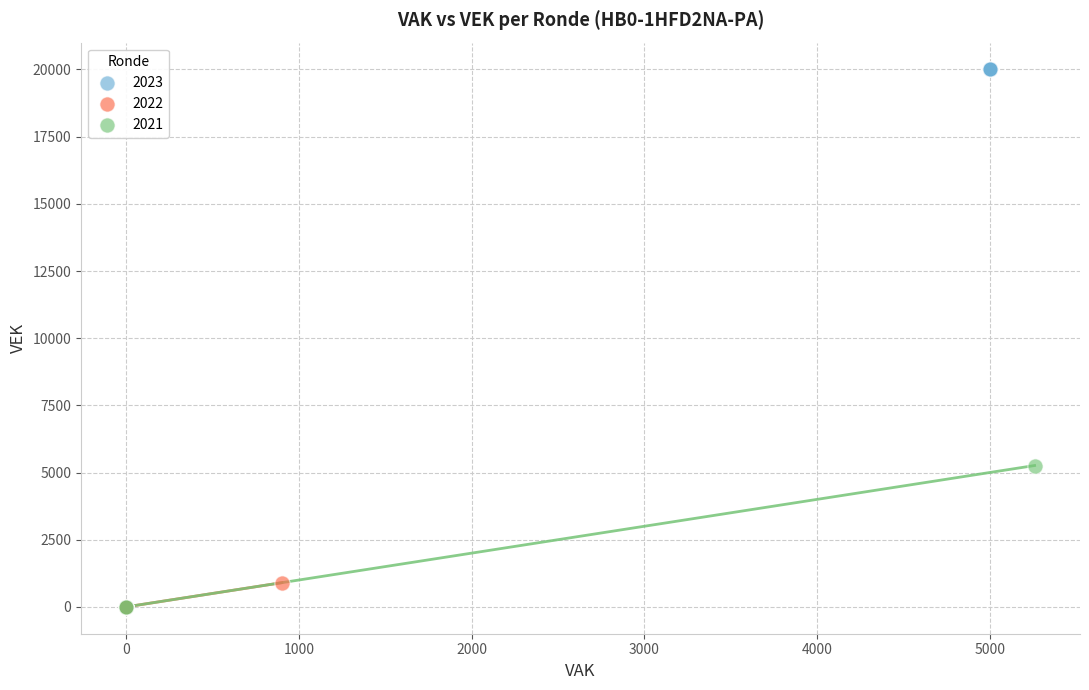

Which series contains the highest Y value?

2023